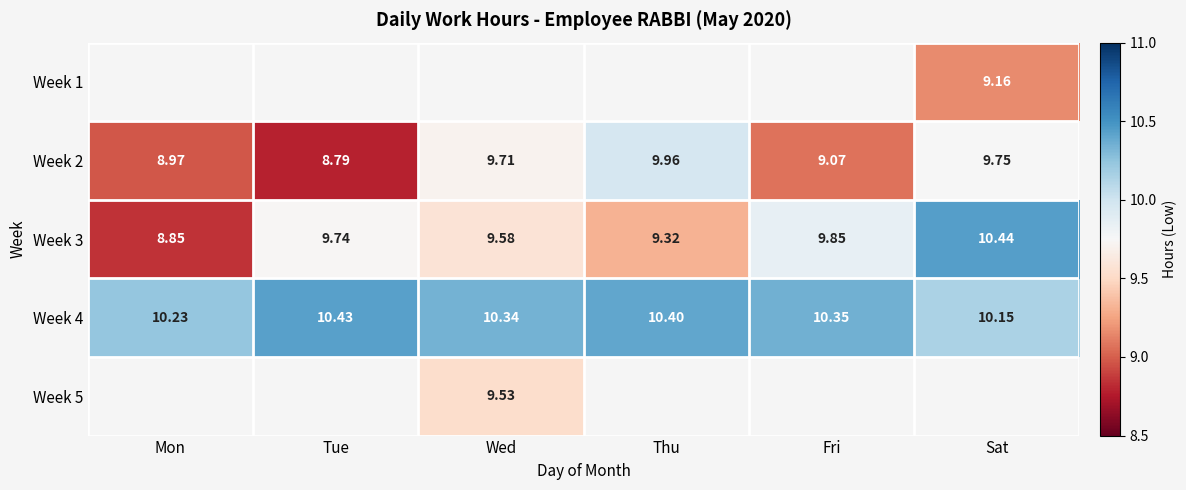

List the labels in order of Week 2 value, largest first.

Thu, Sat, Wed, Fri, Mon, Tue